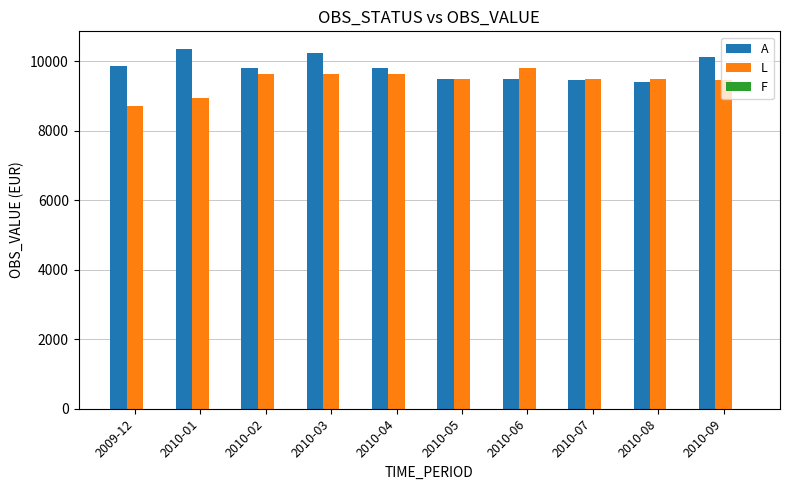

What is the total value across all series at 2010-08?

18884.5